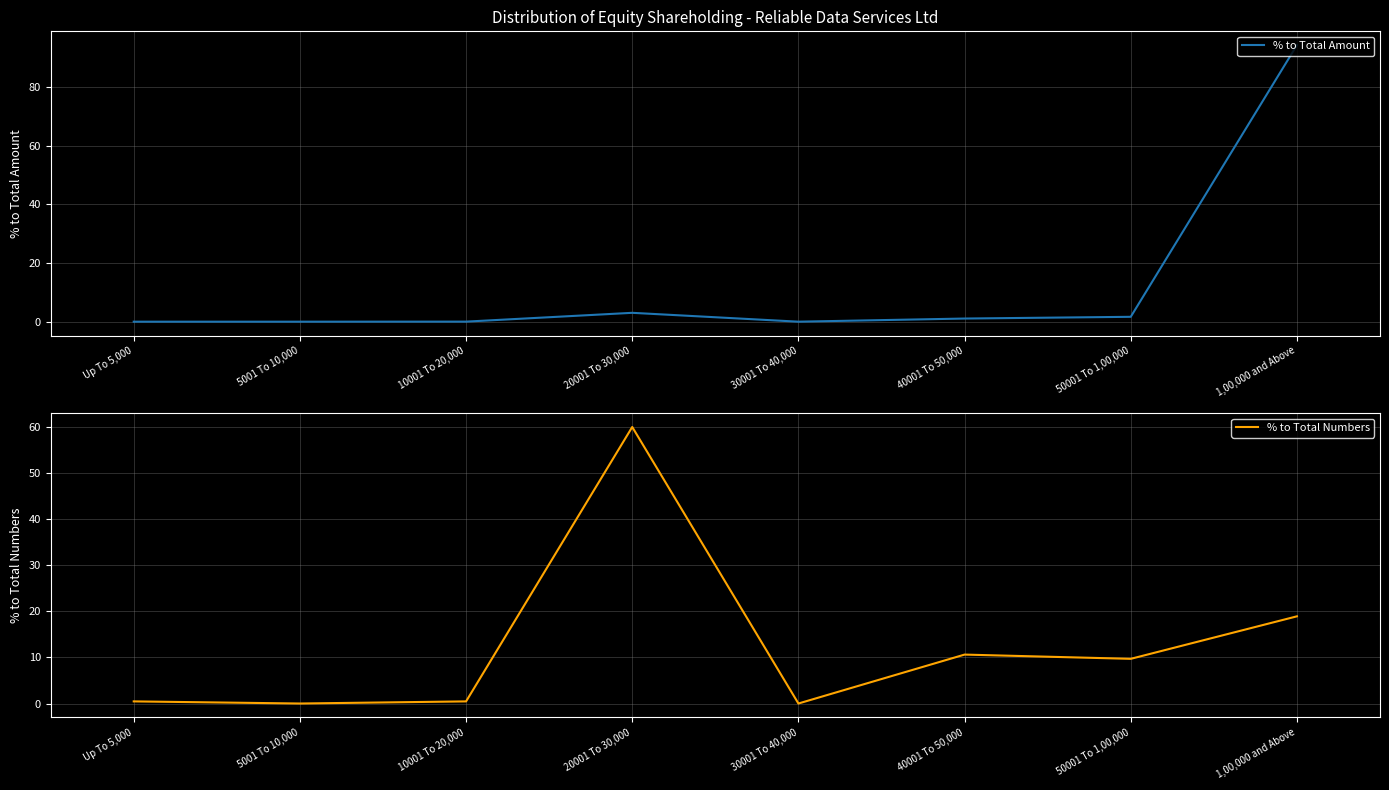

How many distinct data groups are displayed?

2